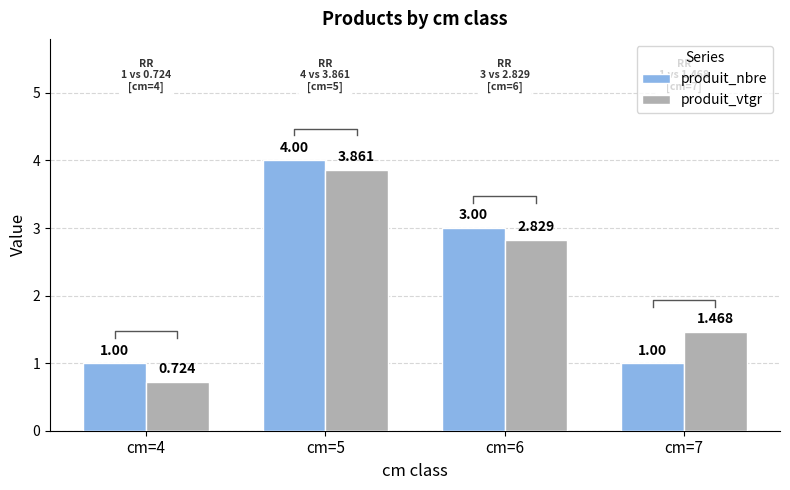

What is the total value across all series at cm=4?

1.7